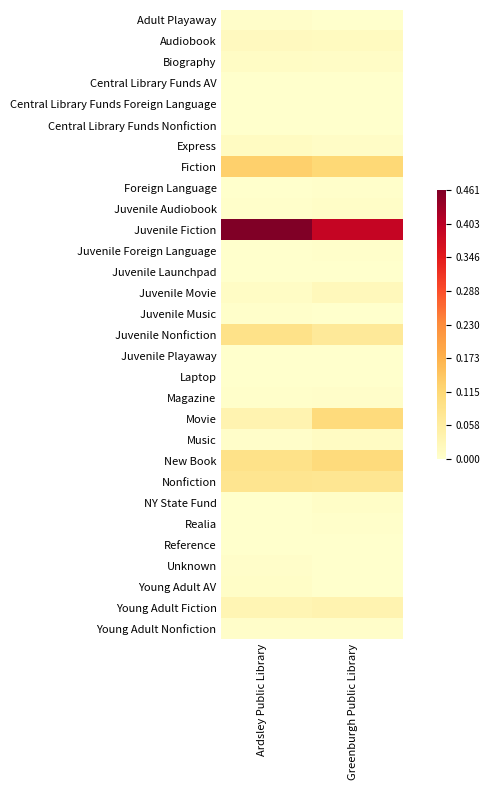

Reading left to right, what are all the values shown in this chart?

Adult Playaway: Ardsley Public Library=0.0	Greenburgh Public Library=0.0
Audiobook: Ardsley Public Library=0.0	Greenburgh Public Library=0.0
Biography: Ardsley Public Library=0.0	Greenburgh Public Library=0.0
Central Library Funds AV: Ardsley Public Library=0.0	Greenburgh Public Library=0.0
Central Library Funds Foreign Language: Ardsley Public Library=0.0	Greenburgh Public Library=0.0
Central Library Funds Nonfiction: Ardsley Public Library=0.0	Greenburgh Public Library=0.0
Express: Ardsley Public Library=0.0	Greenburgh Public Library=0.0
Fiction: Ardsley Public Library=0.1	Greenburgh Public Library=0.1
Foreign Language: Ardsley Public Library=0.0	Greenburgh Public Library=0.0
Juvenile Audiobook: Ardsley Public Library=0.0	Greenburgh Public Library=0.0
Juvenile Fiction: Ardsley Public Library=0.5	Greenburgh Public Library=0.4
Juvenile Foreign Language: Ardsley Public Library=0.0	Greenburgh Public Library=0.0
Juvenile Launchpad: Ardsley Public Library=0.0	Greenburgh Public Library=0.0
Juvenile Movie: Ardsley Public Library=0.0	Greenburgh Public Library=0.0
Juvenile Music: Ardsley Public Library=0.0	Greenburgh Public Library=0.0
Juvenile Nonfiction: Ardsley Public Library=0.1	Greenburgh Public Library=0.1
Juvenile Playaway: Ardsley Public Library=0.0	Greenburgh Public Library=0.0
Laptop: Ardsley Public Library=0.0	Greenburgh Public Library=0.0
Magazine: Ardsley Public Library=0.0	Greenburgh Public Library=0.0
Movie: Ardsley Public Library=0.0	Greenburgh Public Library=0.1
Music: Ardsley Public Library=0.0	Greenburgh Public Library=0.0
New Book: Ardsley Public Library=0.1	Greenburgh Public Library=0.1
Nonfiction: Ardsley Public Library=0.1	Greenburgh Public Library=0.1
NY State Fund: Ardsley Public Library=0.0	Greenburgh Public Library=0.0
Realia: Ardsley Public Library=0.0	Greenburgh Public Library=0.0
Reference: Ardsley Public Library=0.0	Greenburgh Public Library=0.0
Unknown: Ardsley Public Library=0.0	Greenburgh Public Library=0.0
Young Adult AV: Ardsley Public Library=0.0	Greenburgh Public Library=0.0
Young Adult Fiction: Ardsley Public Library=0.0	Greenburgh Public Library=0.0
Young Adult Nonfiction: Ardsley Public Library=0.0	Greenburgh Public Library=0.0